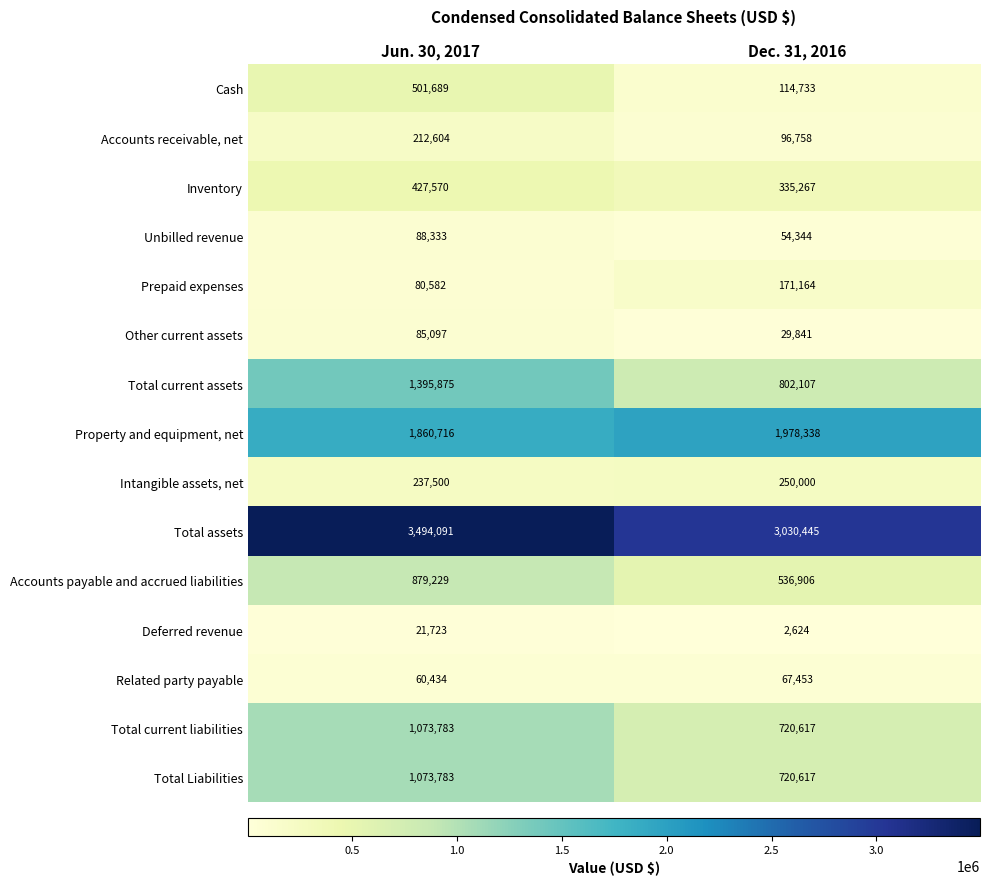

Rank the categories by Cash value from highest to lowest.

Jun. 30, 2017, Dec. 31, 2016